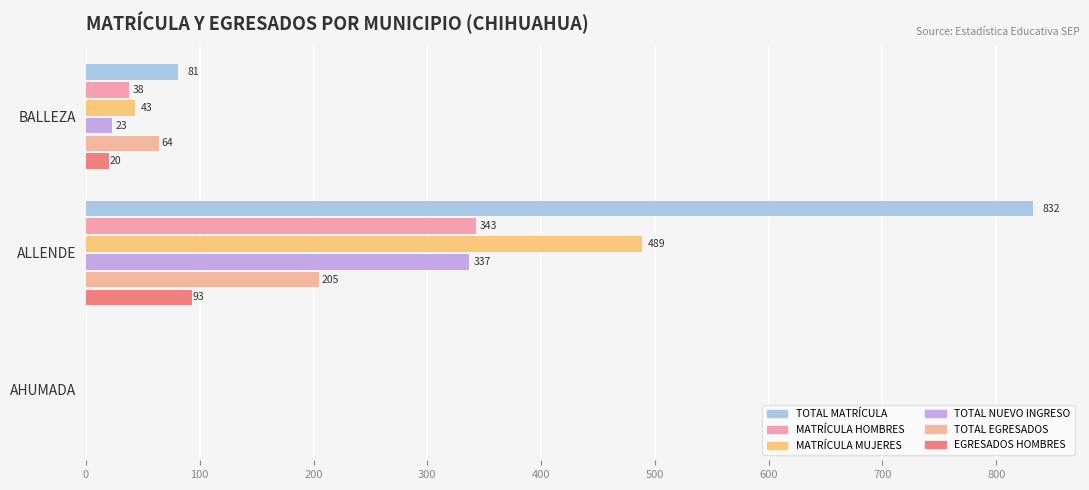

Which series has the largest total across all categories?

TOTAL MATRÍCULA